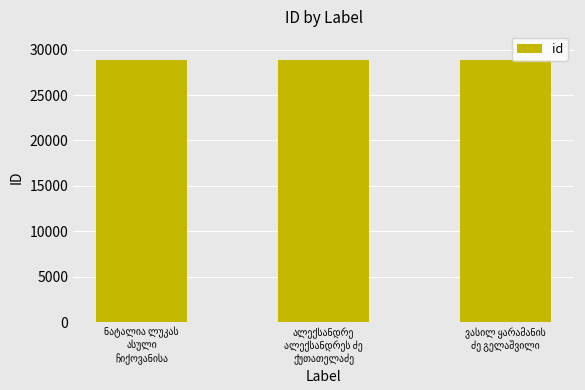

What is the value of the 2nd bar from the left?

28876